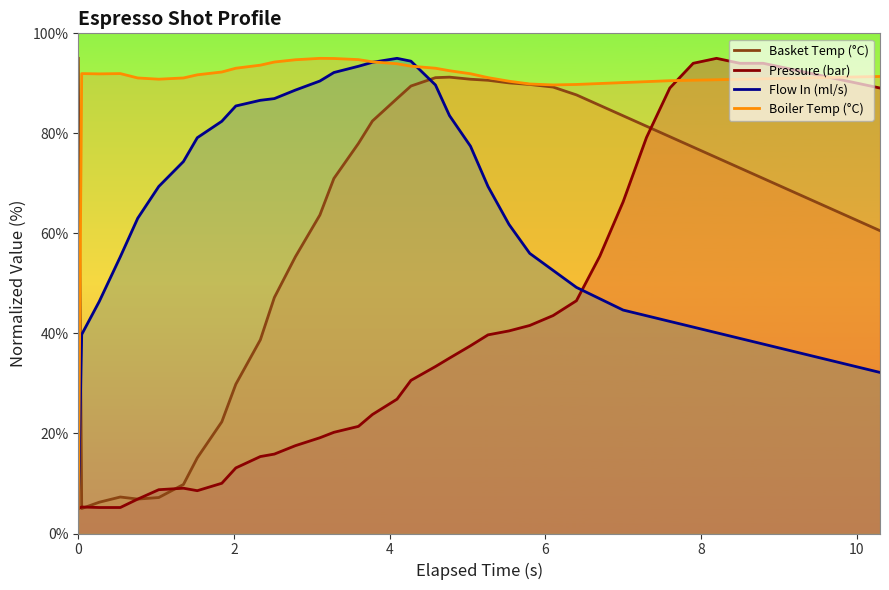

How many interior local peaks does the Boiler Temp (°C) series have?

3